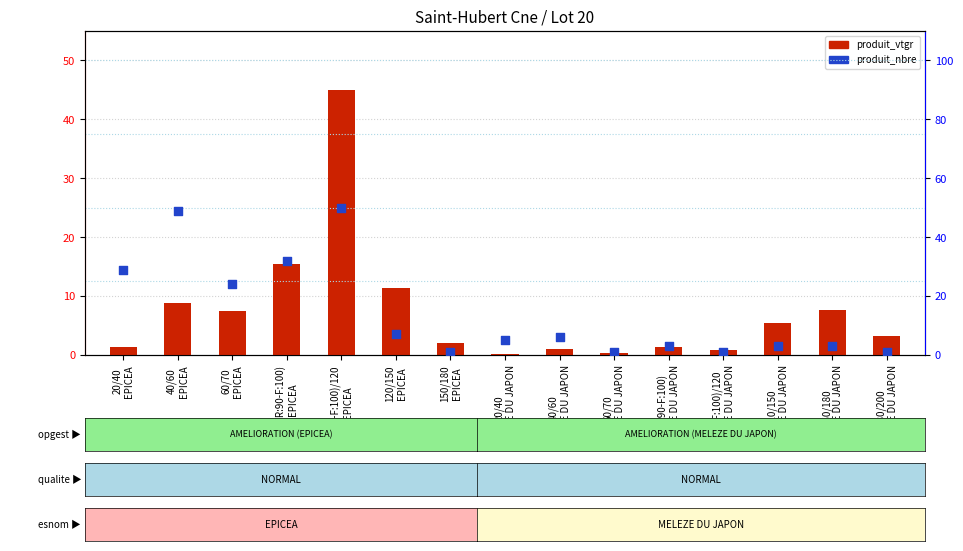

At how many categories does at least one series exceed 40?

2